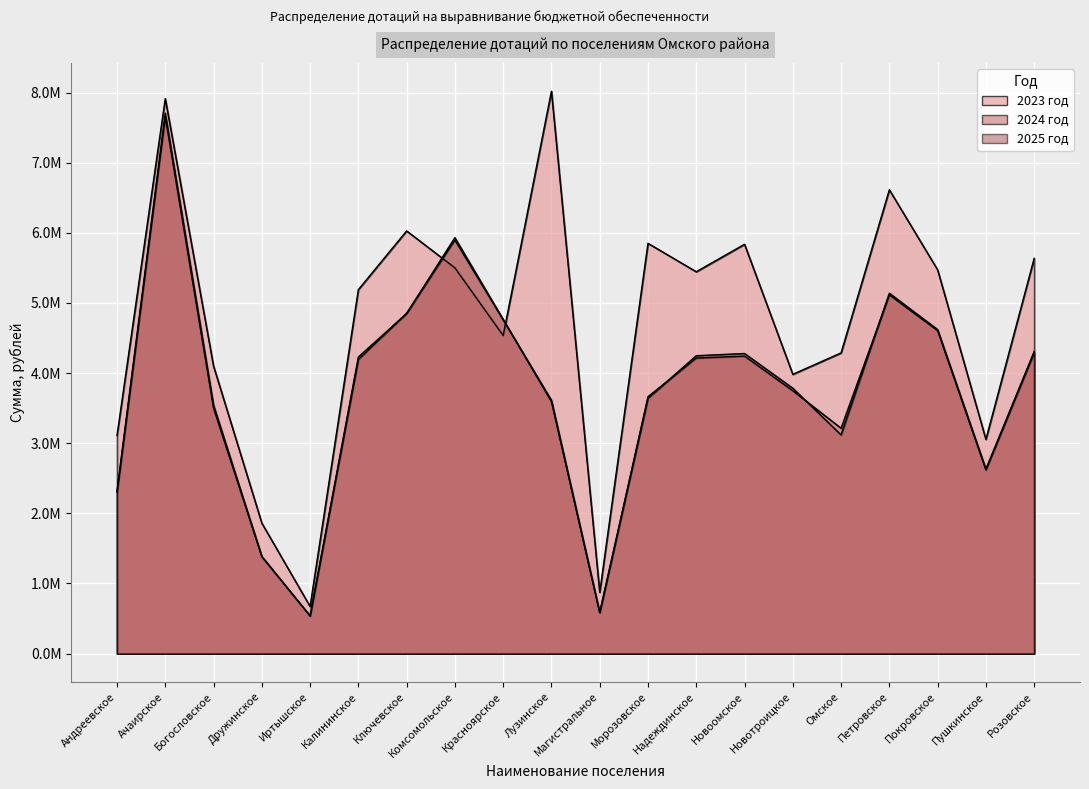

Which category has the lowest value in the 2025 год series?

Иртышское